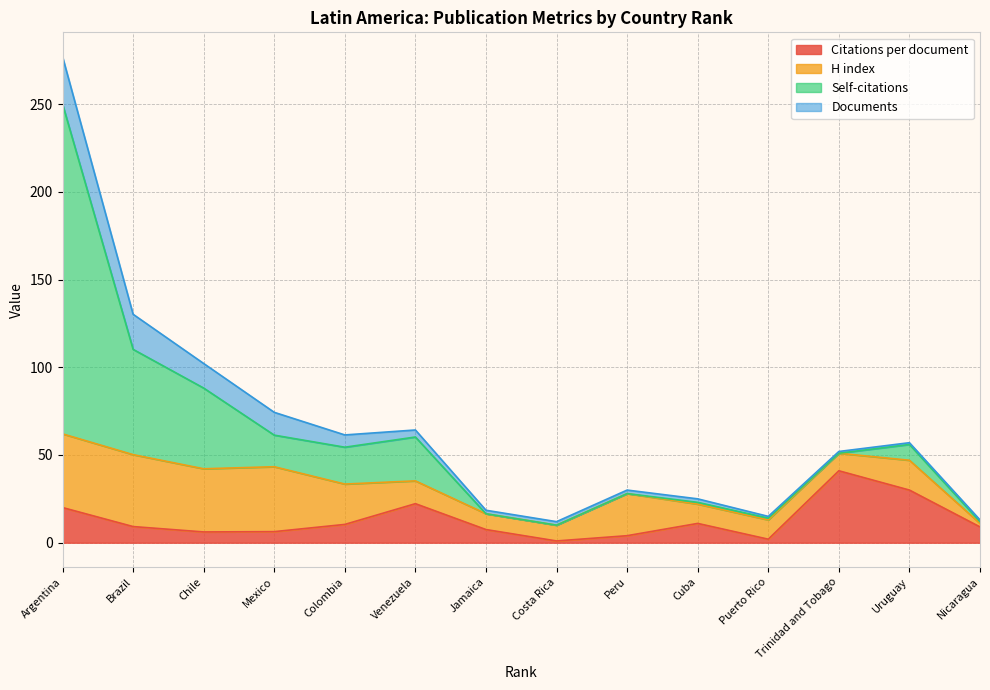

How many intersections are there between Citations per document and Documents?

3